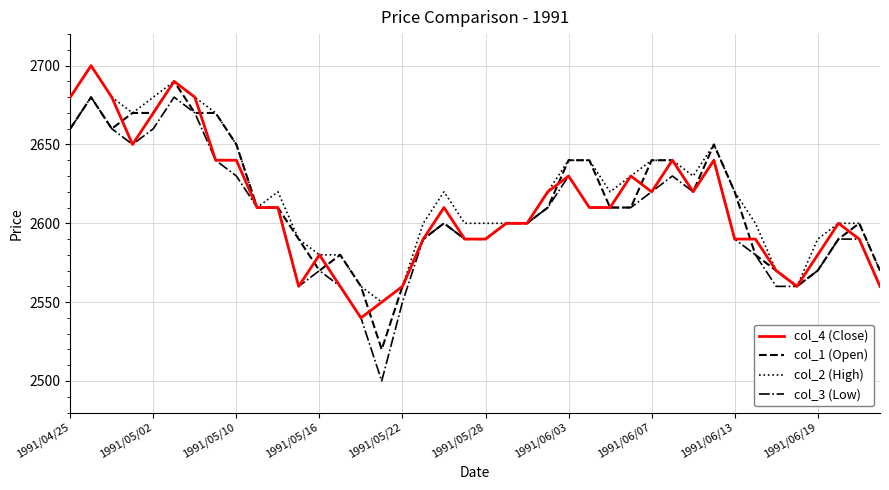

How many categories are shown in the chart?

40